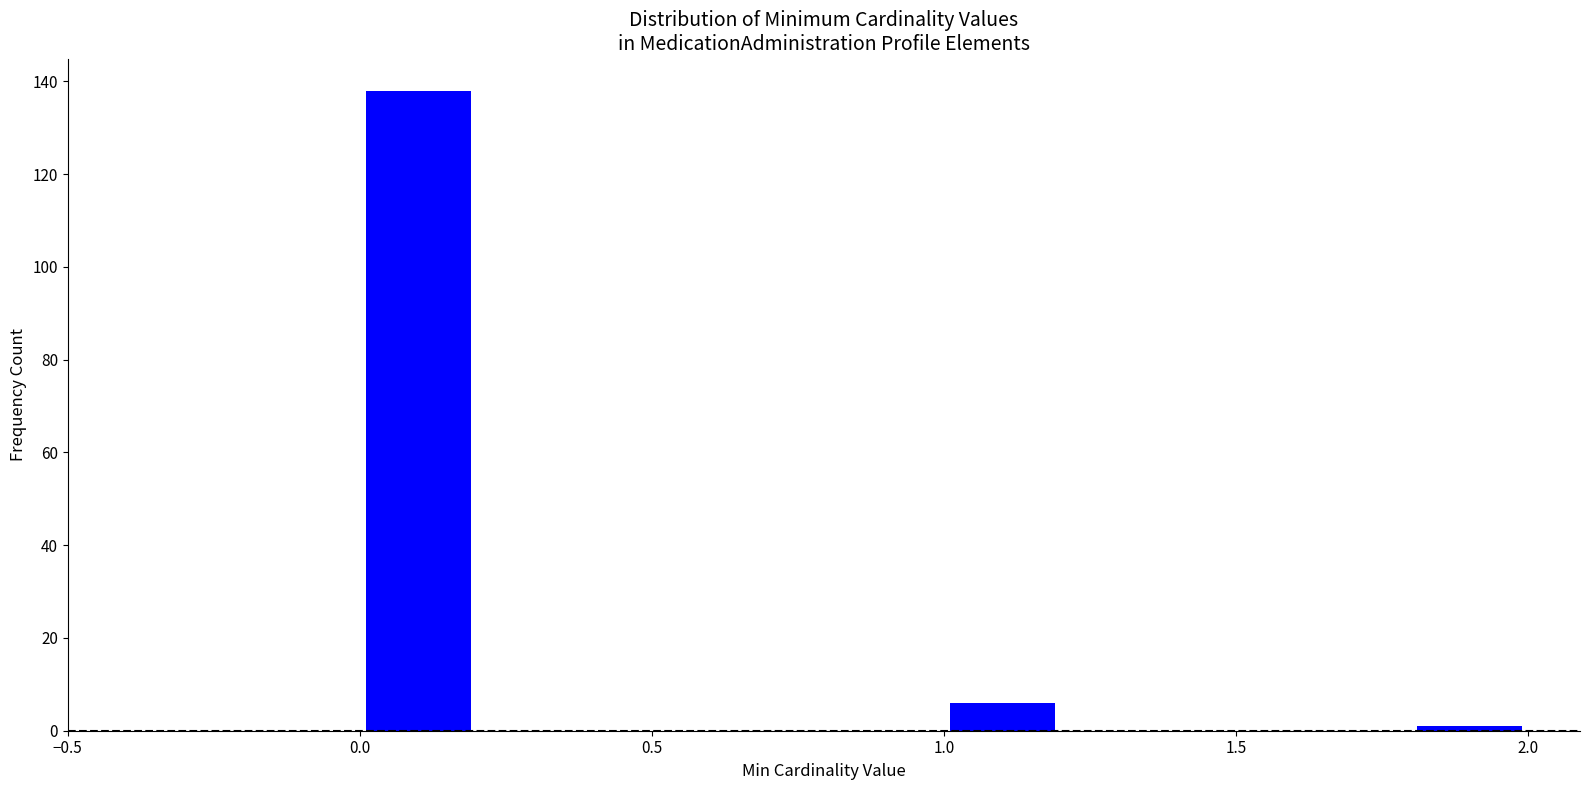

What is the height of the bar covering 1.0 to 1.2 on the x-axis? The values are not printed on the chart, so give them approximately, as read against the axis.

6